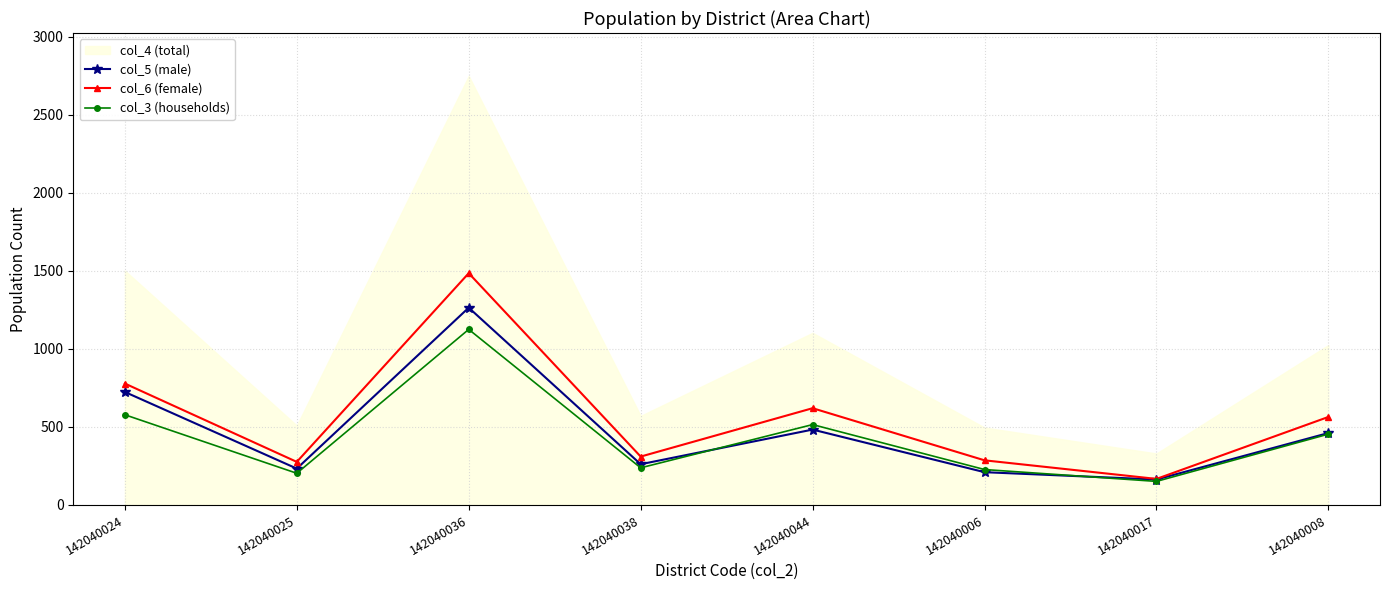

What is the label of the 4th point from the right?

142040044